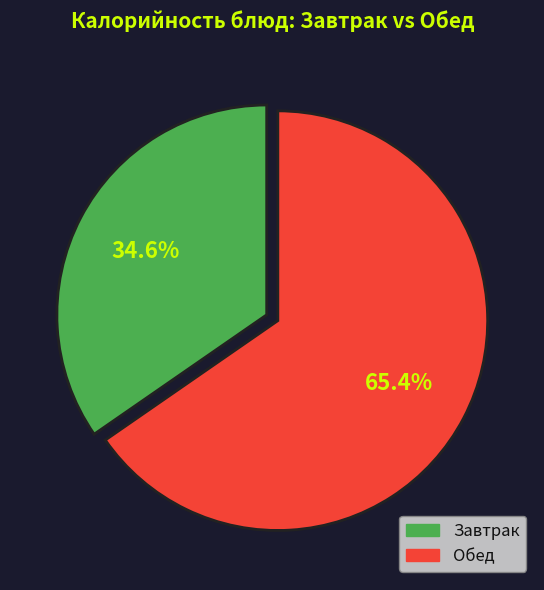

Is there any slice that represents more than half of the pie?

Yes